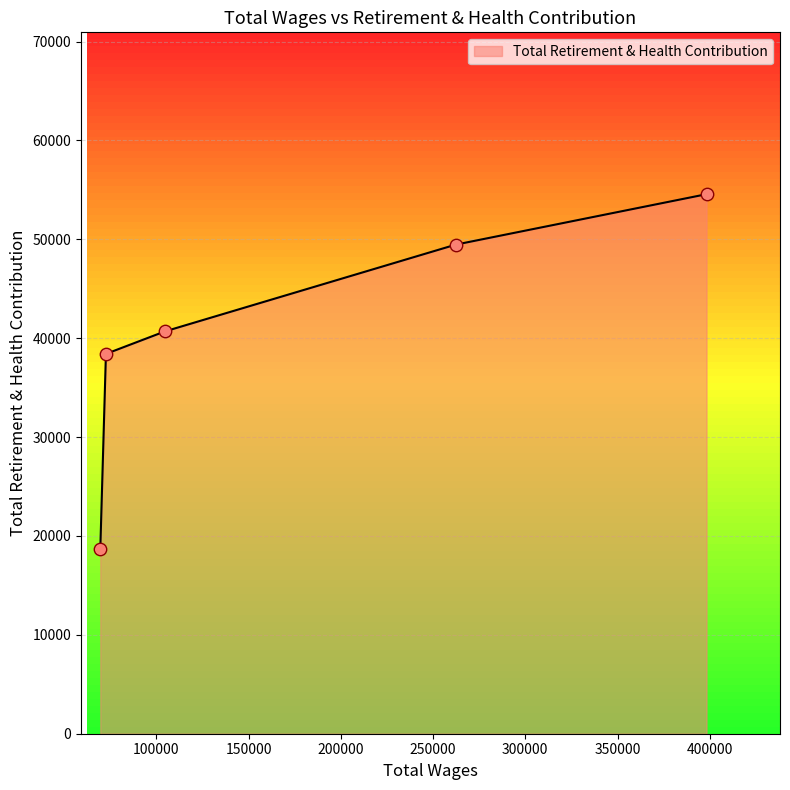

What is the sum of all values?

201840